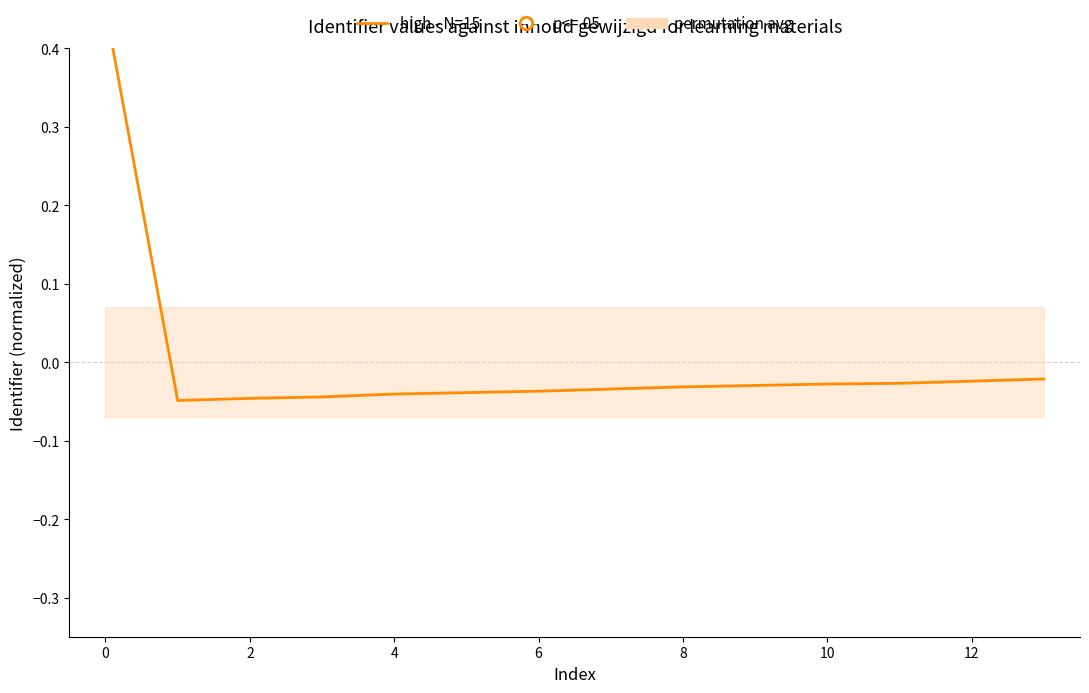

Which has a higher value, 2 or 12?

12